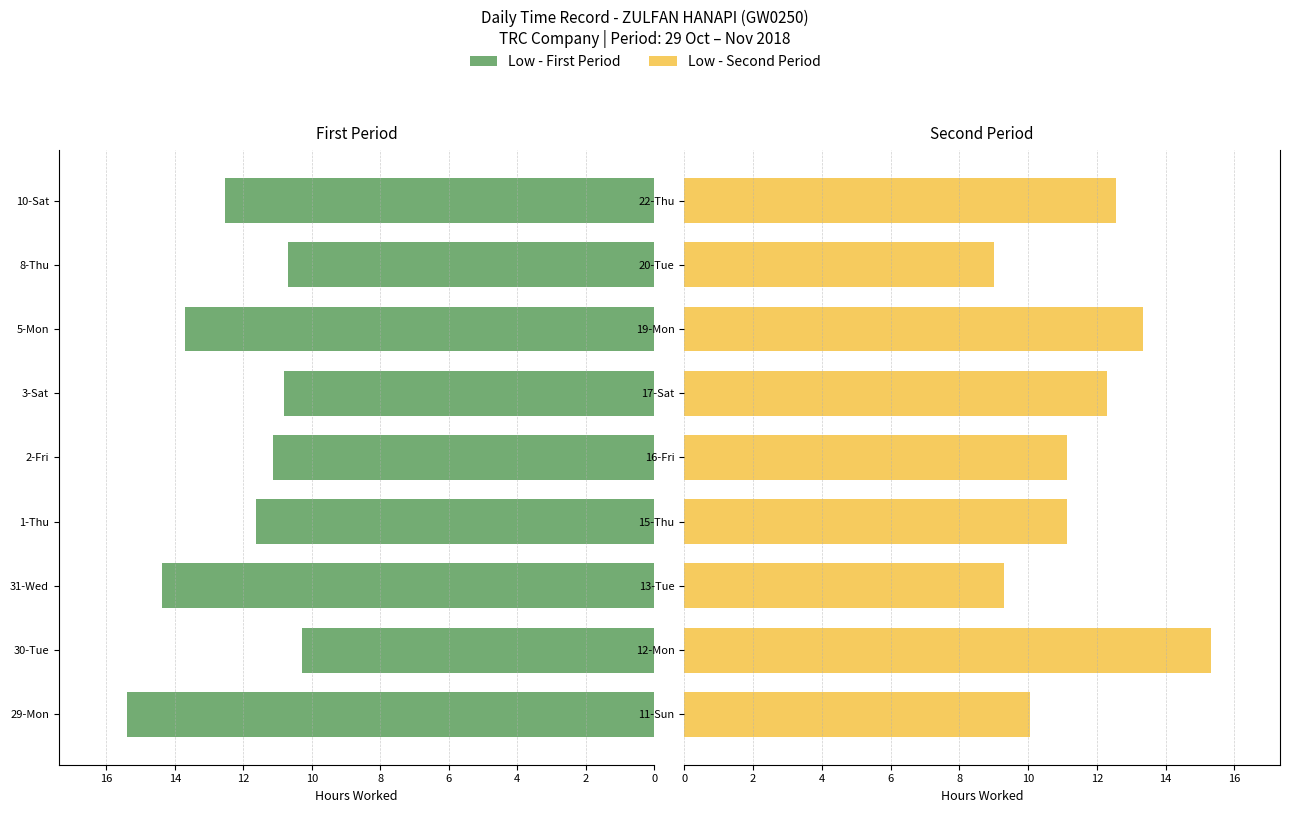

Does the chart contain any negative values?

No